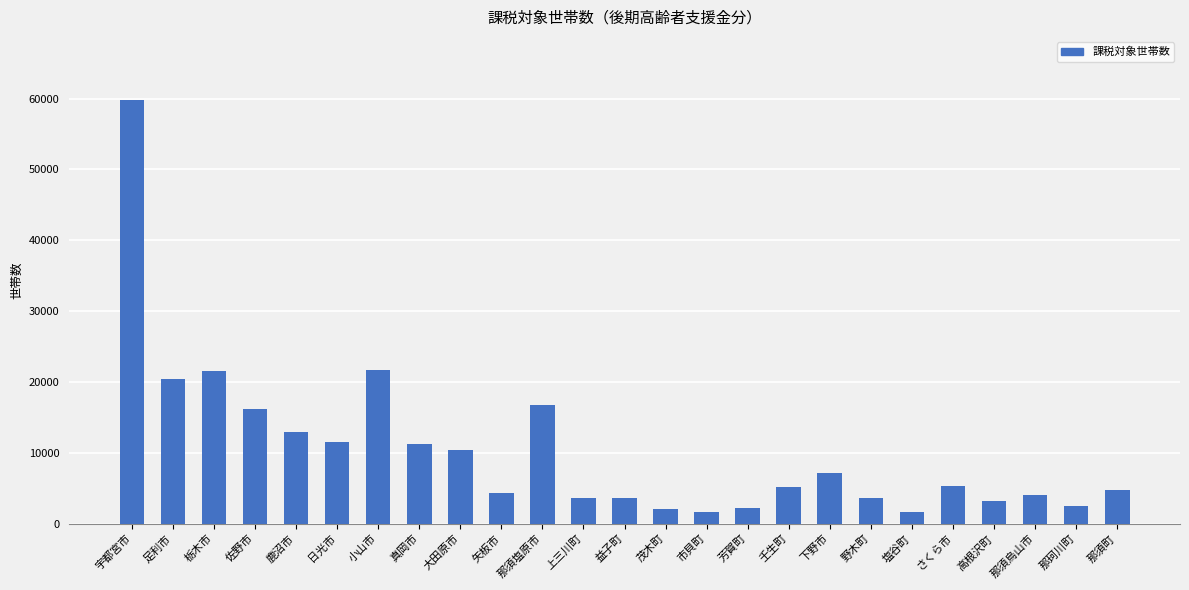

What is the change in value from 宇都宮市 to 足利市?

-39308